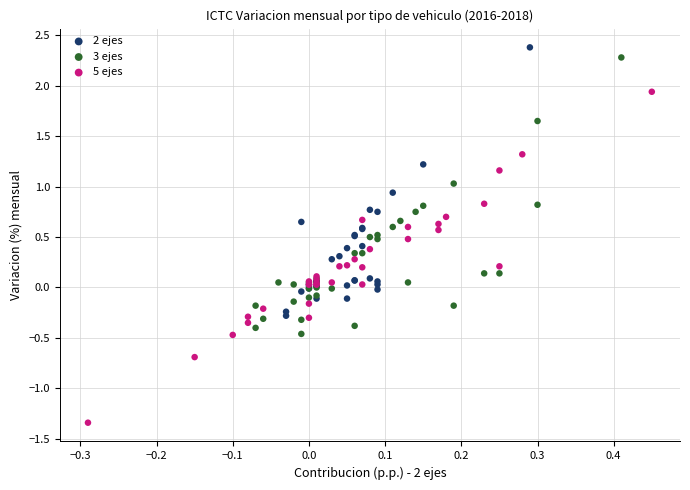

Which series has the largest Y range (max minus min)?

5 ejes